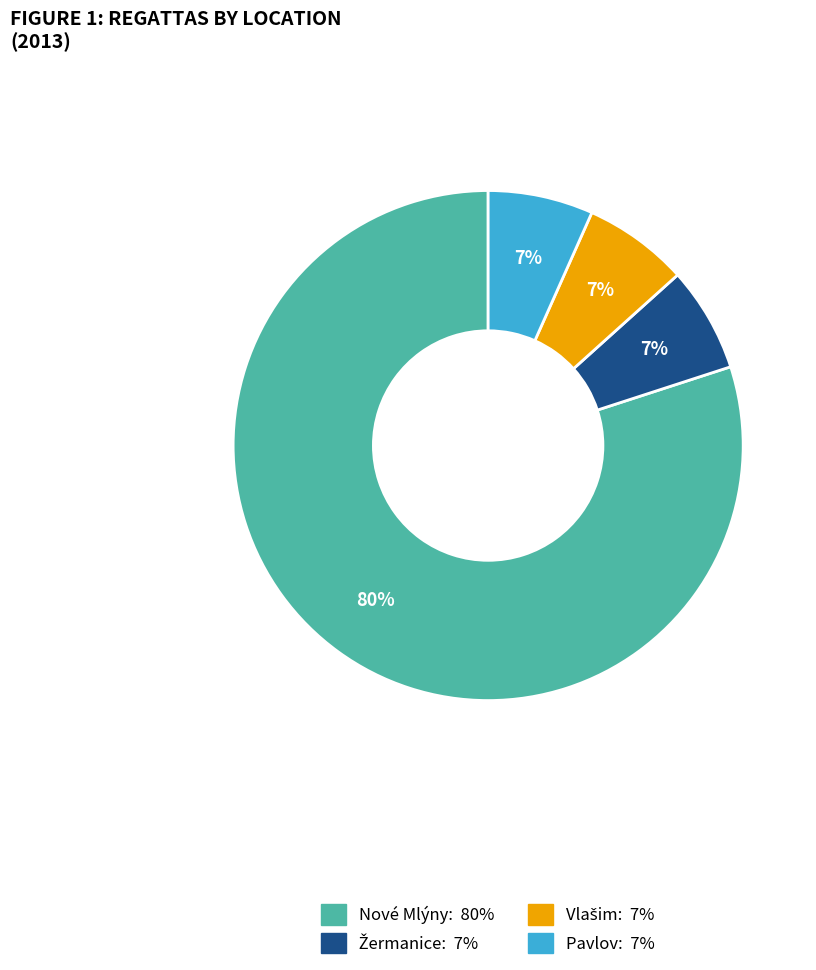

To the nearest percent, what is the average slice percentage?

25%